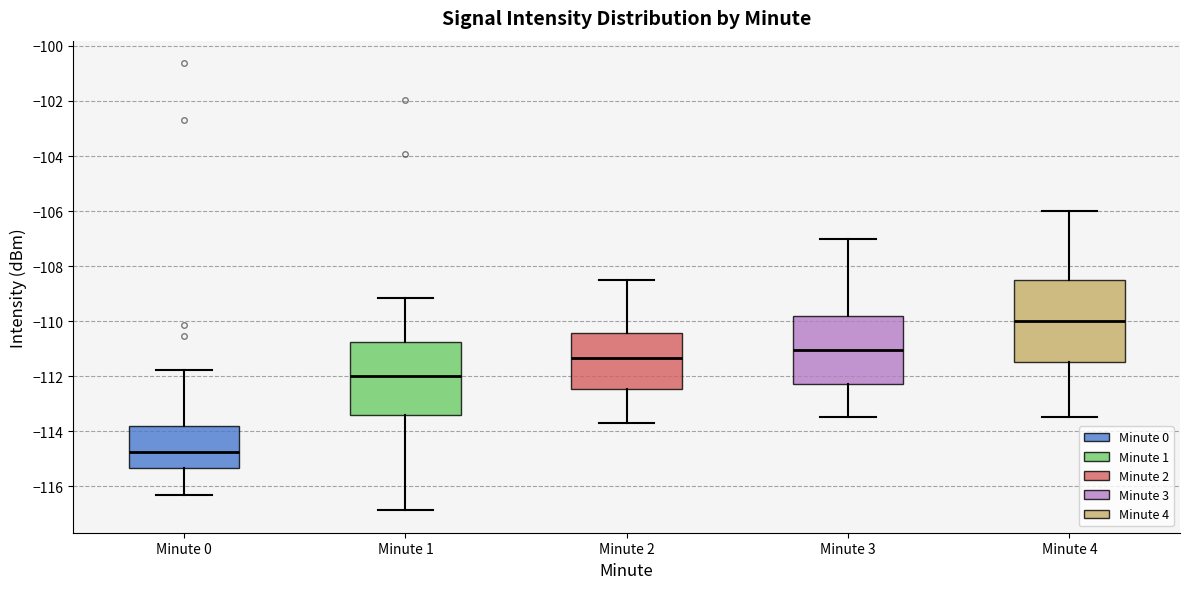

Comparing the boxes themselves (not the whiskers), which one is the tallest?

Minute 4